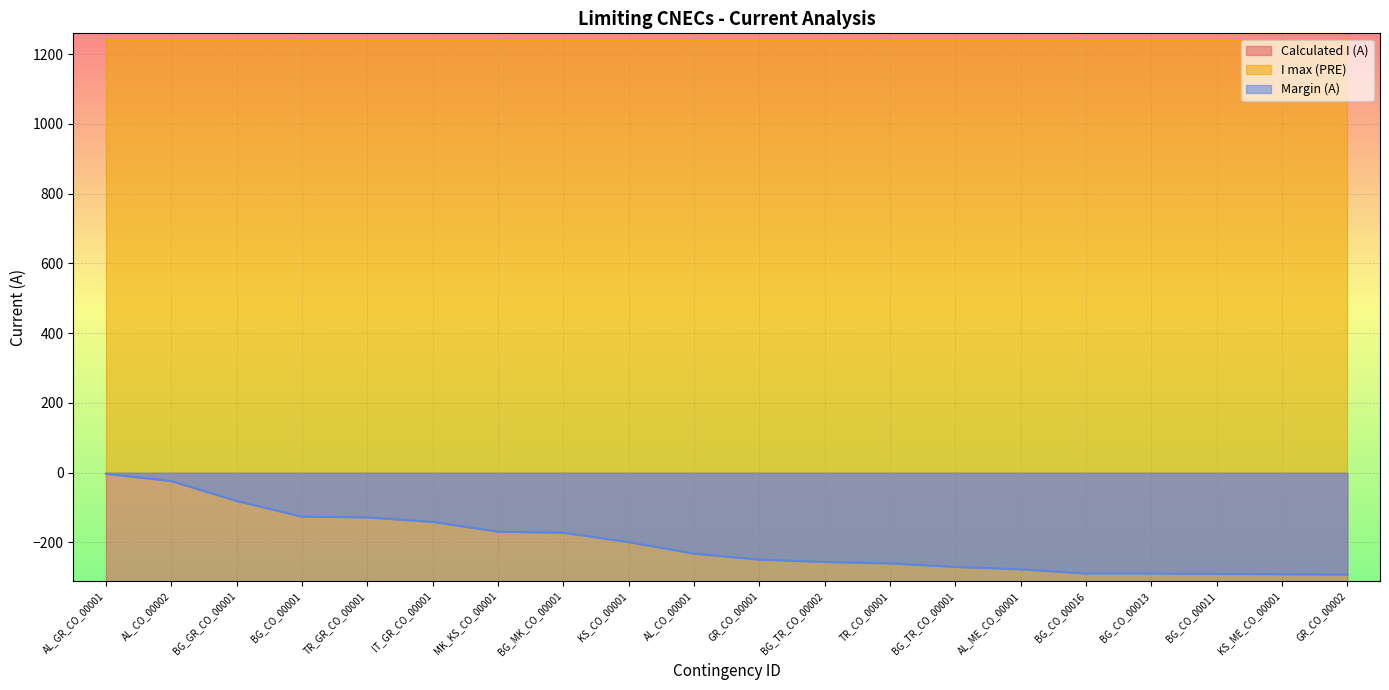

The value of Margin (A) at MK_KS_CO_00001 is -1463. True or false?

False